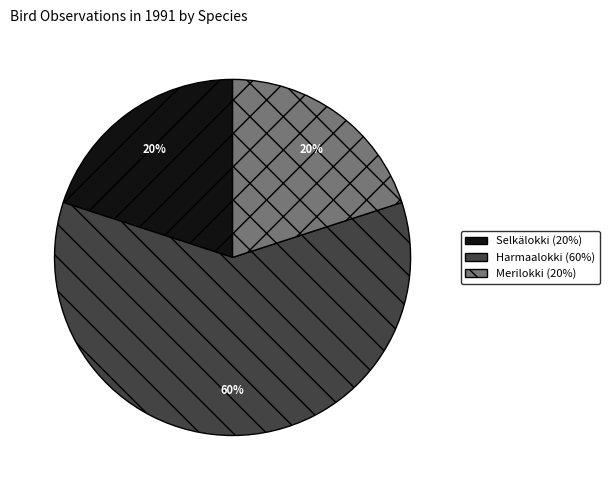

To the nearest percent, what is the difference between the largest and smallest slice percentages?

40%